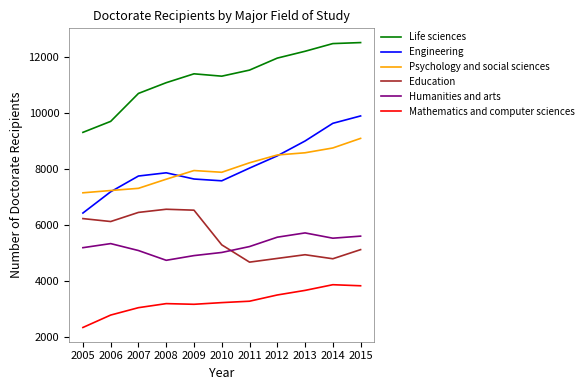

Rank the series by their maximum value, from highest to lowest.

Life sciences, Engineering, Psychology and social sciences, Education, Humanities and arts, Mathematics and computer sciences